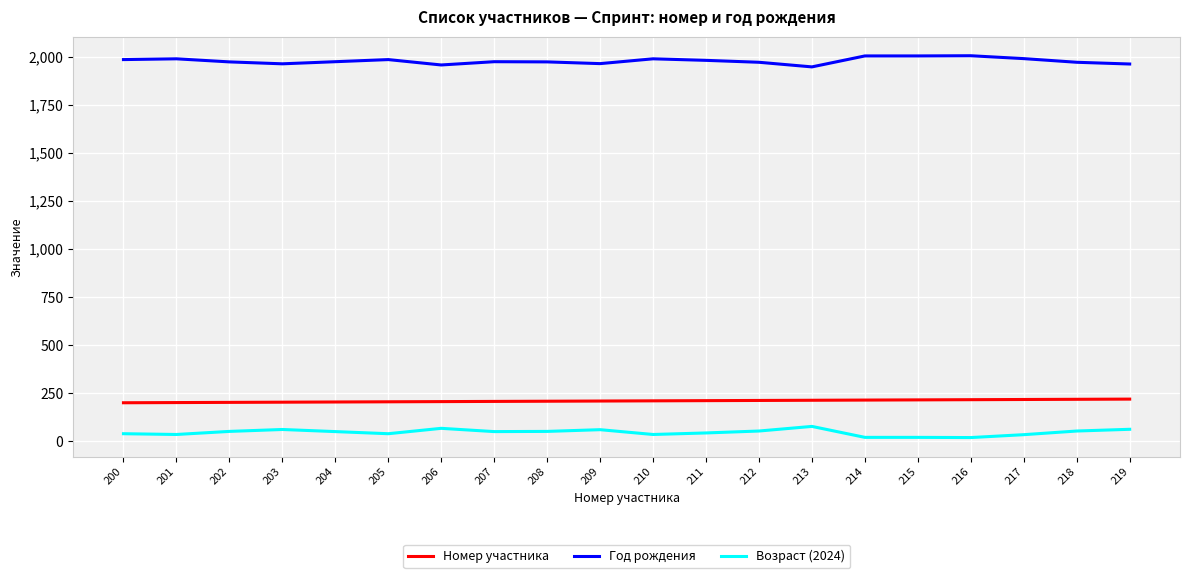

Which series has the largest total across all categories?

Год рождения